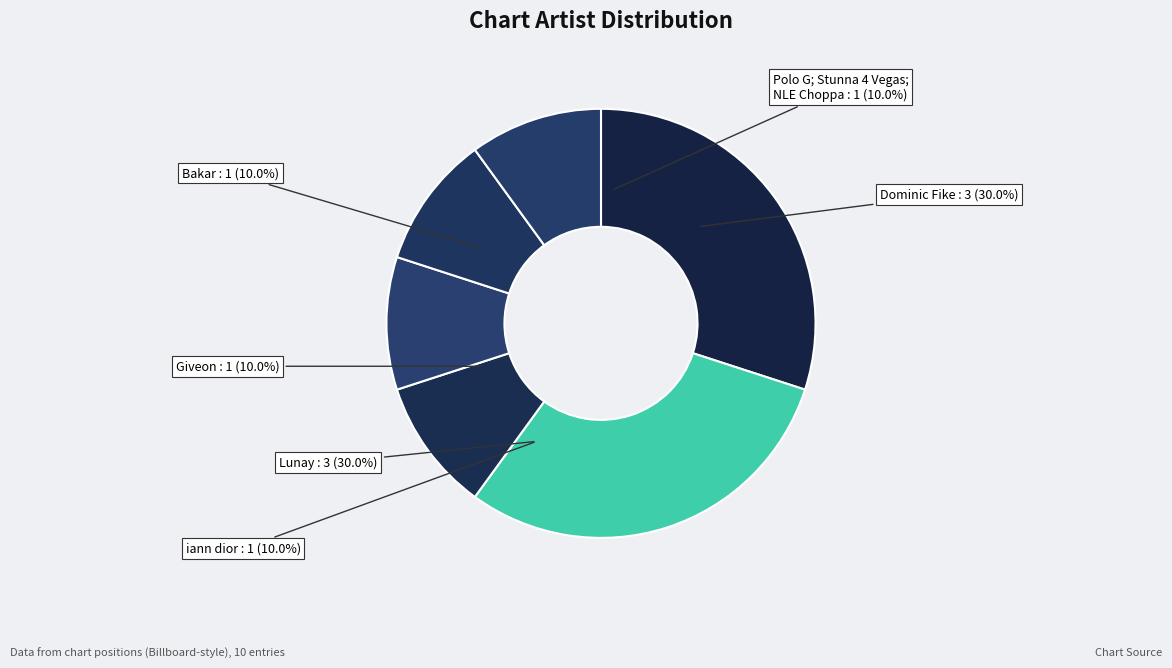

What is the ratio of the value at Dominic Fike to the value at Lunay?

1.0